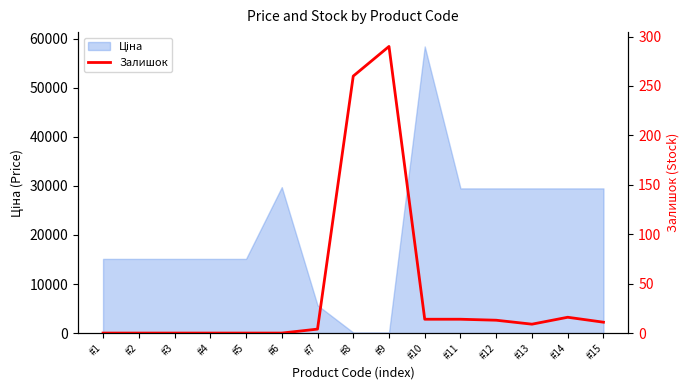

Which has a higher value, #6 or #11?

#11